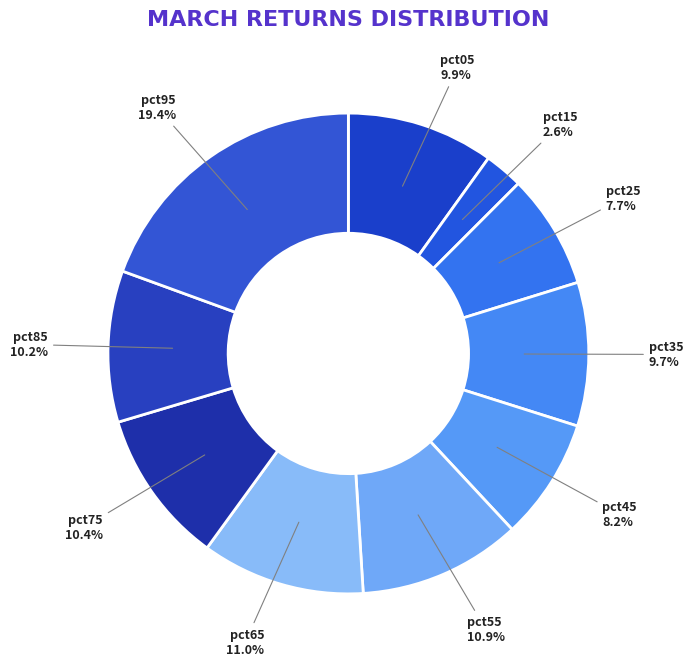

Count the number of slices in the pie.

10